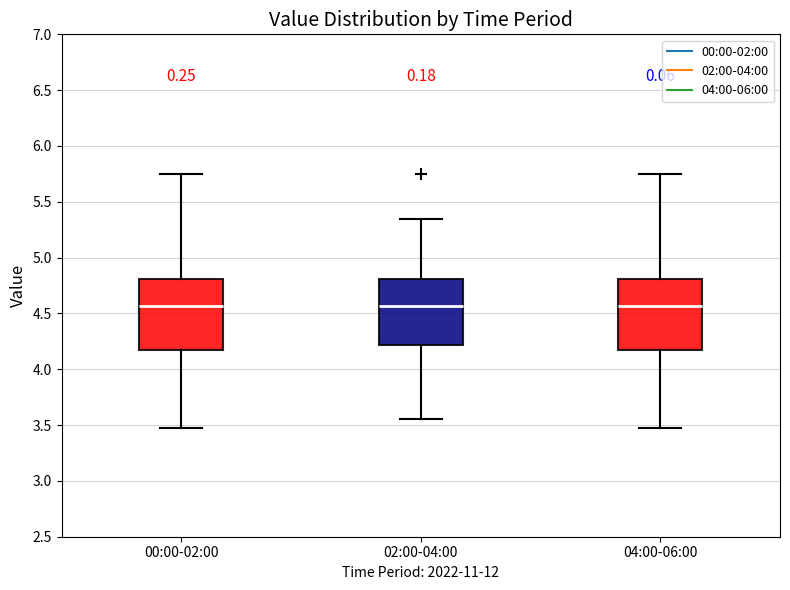

Where does the upper whisker of the box for 00:00-02:00 end on the y-axis? The values are not printed on the chart, so give them approximately, as read against the axis.

5.75